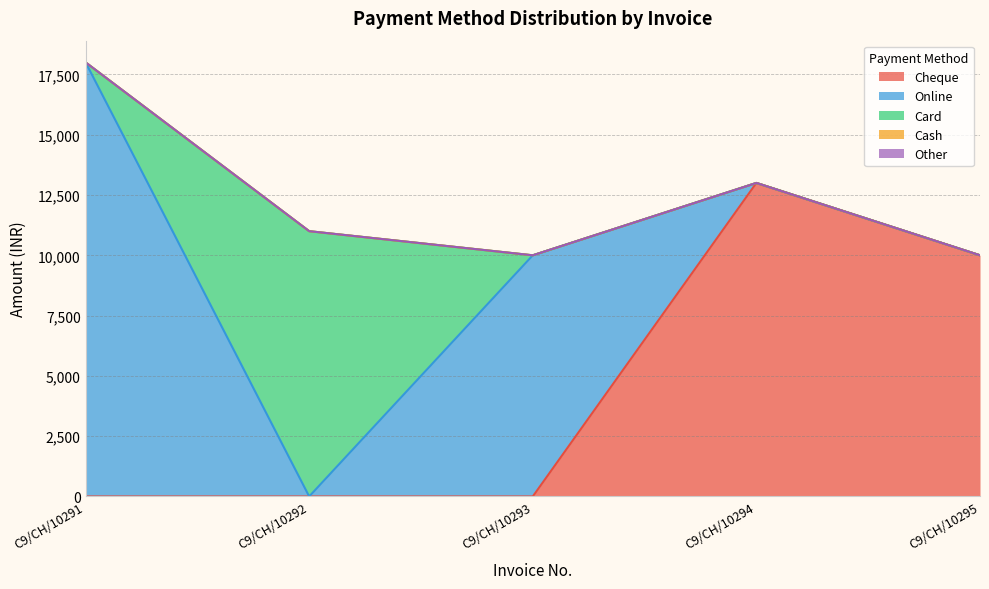

What are all the series names shown in the legend?

Cheque, Online, Card, Cash, Other